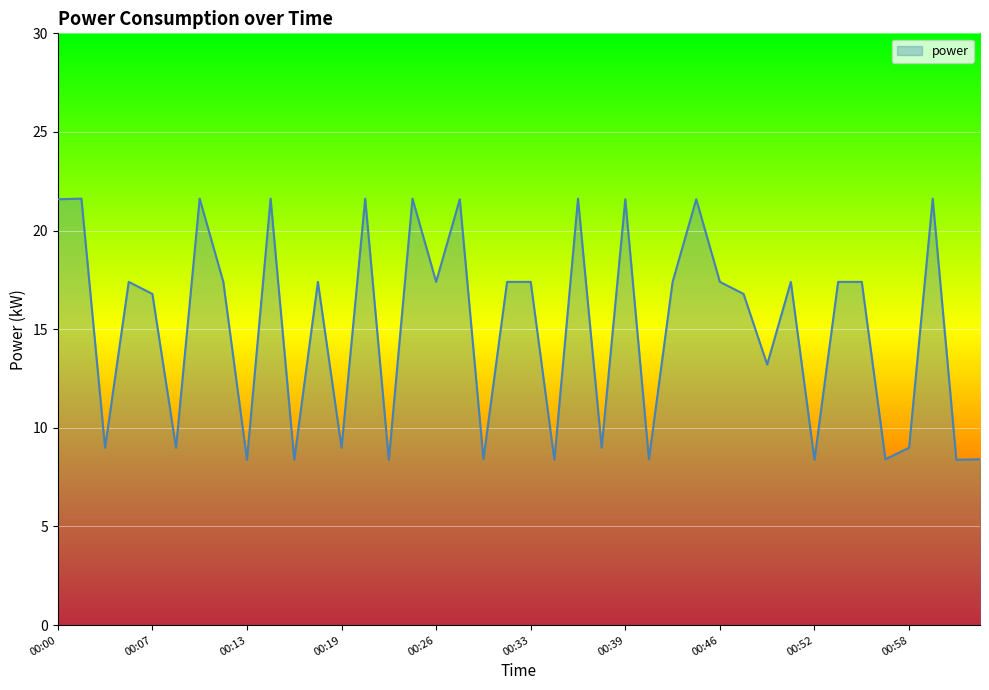

What is the difference between the maximum and minimum values?

13.2